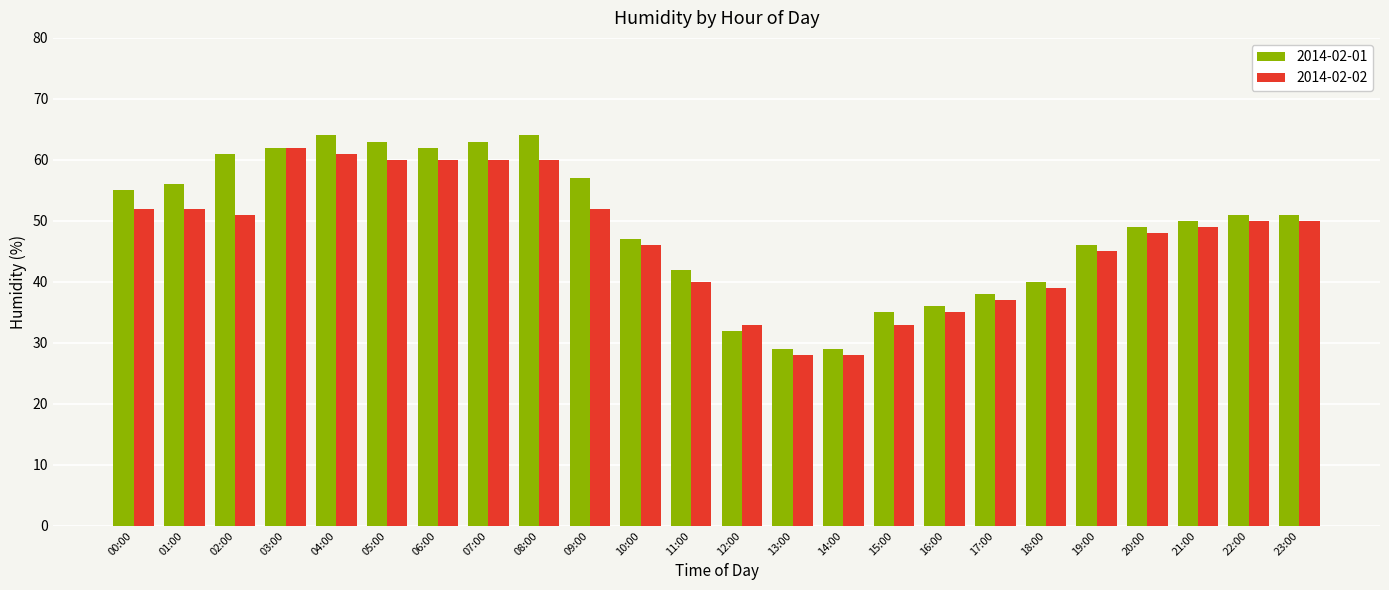

What position from the left is 08:00?

9